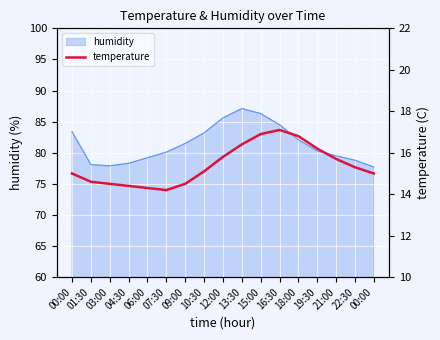

What is the sum of the values at 10:30 and 00:00?

30.1